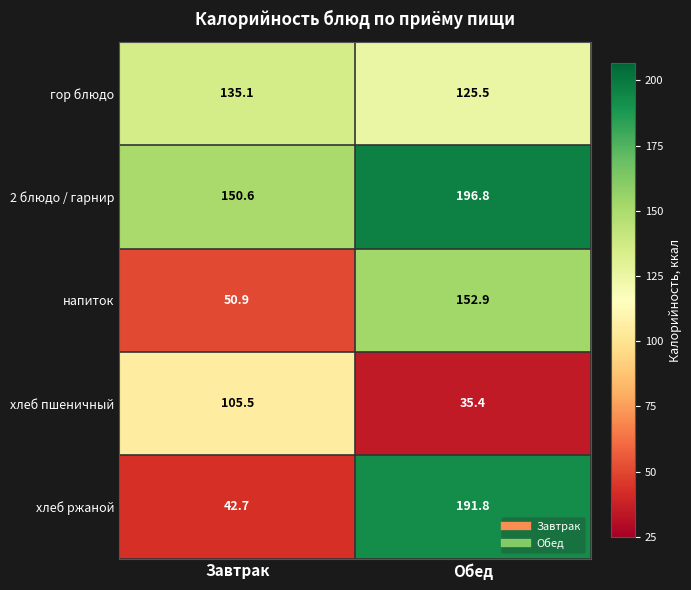

Reading left to right, what are all the values shown in this chart?

гор блюдо: 135.1	125.5
2 блюдо / гарнир: 150.6	196.8
напиток: 50.9	152.9
хлеб пшеничный: 105.5	35.4
хлеб ржаной: 42.7	191.8